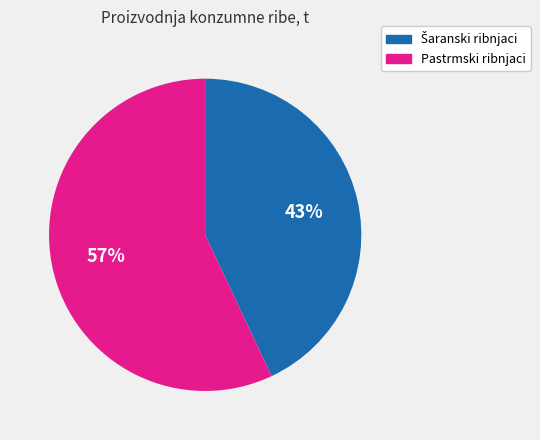

To the nearest percent, what is the difference between the largest and smallest slice percentages?

14%